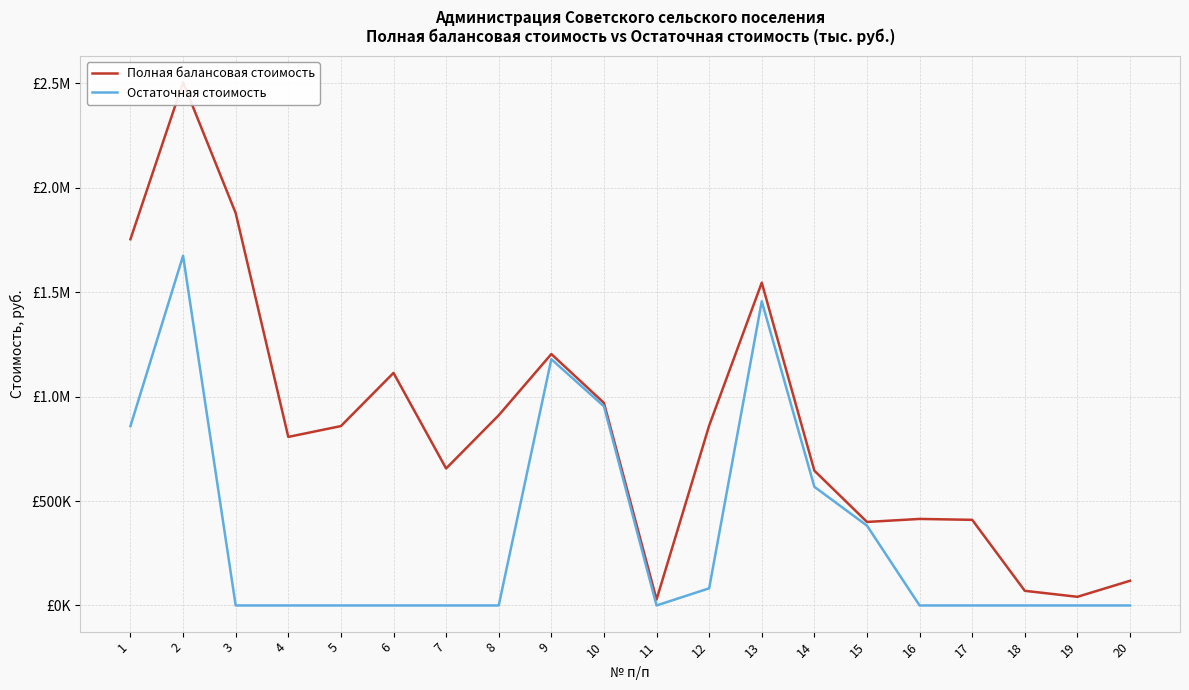

Reading left to right, extract all data points from this chart.

Полная балансовая стоимость: 1=1753920.0	2=2505600.0	3=1879200.0	4=807231.0	5=859032.0	6=1113719.8	7=656145.0	8=910832.9	9=1203947.0	10=969964.0	11=28565.5	12=861300.0	13=1545882.4	14=645547.5	15=400000.0	16=414413.8	17=410086.8	18=70131.4	19=41494.7	20=118323.2
Остаточная стоимость: 1=859152.2	2=1674784.2	3=0.0	4=0.0	5=0.0	6=0.0	7=0.0	8=0.0	9=1179374.3	10=953800.7	11=0.0	12=82139.2	13=1456646.2	14=568292.3	15=382336.4	16=0.0	17=0.0	18=0.0	19=0.0	20=0.0